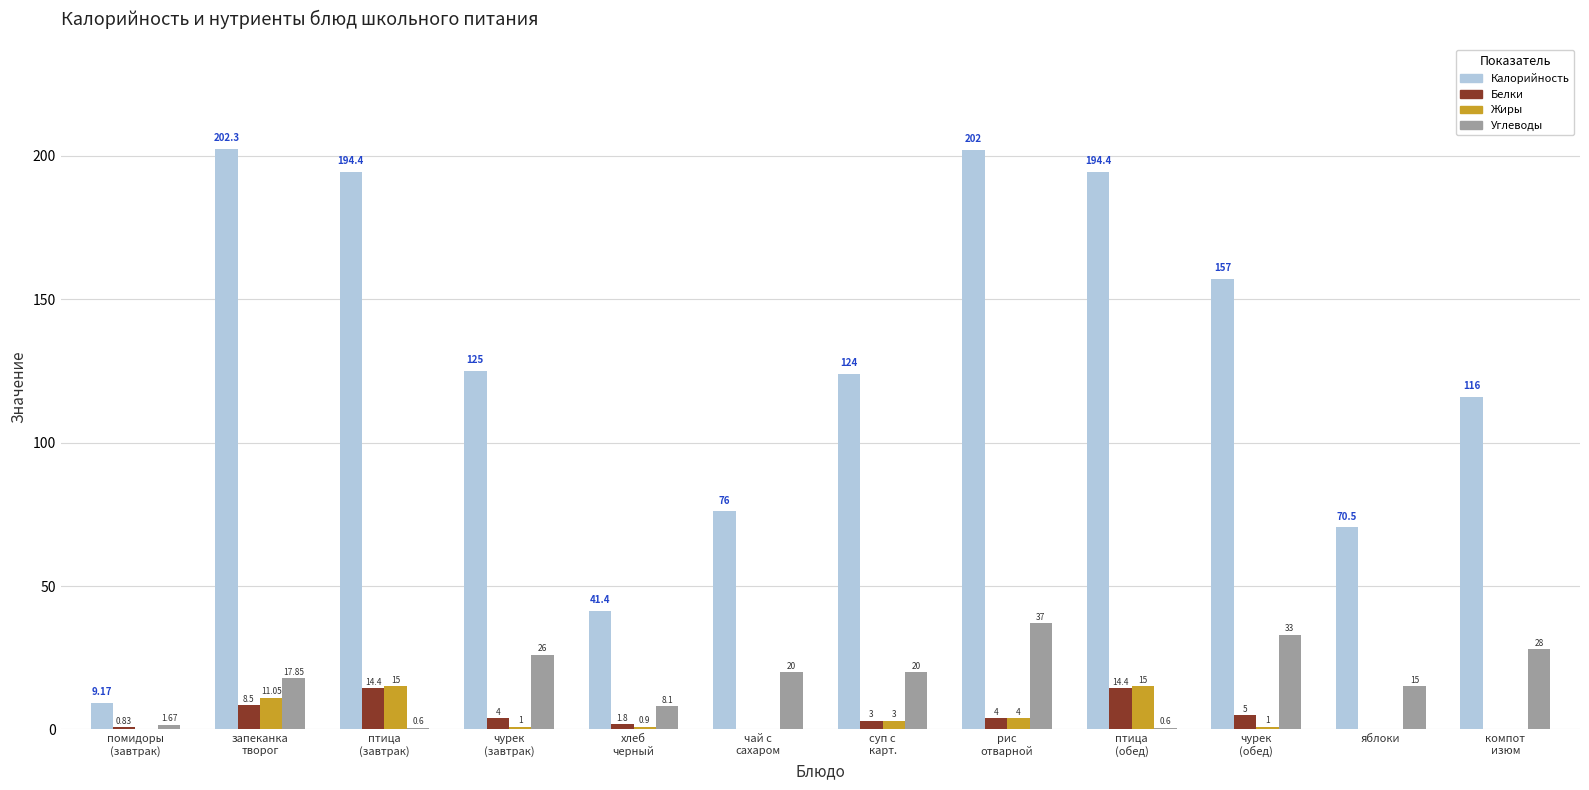

Which series has the largest total across all categories?

Калорийность